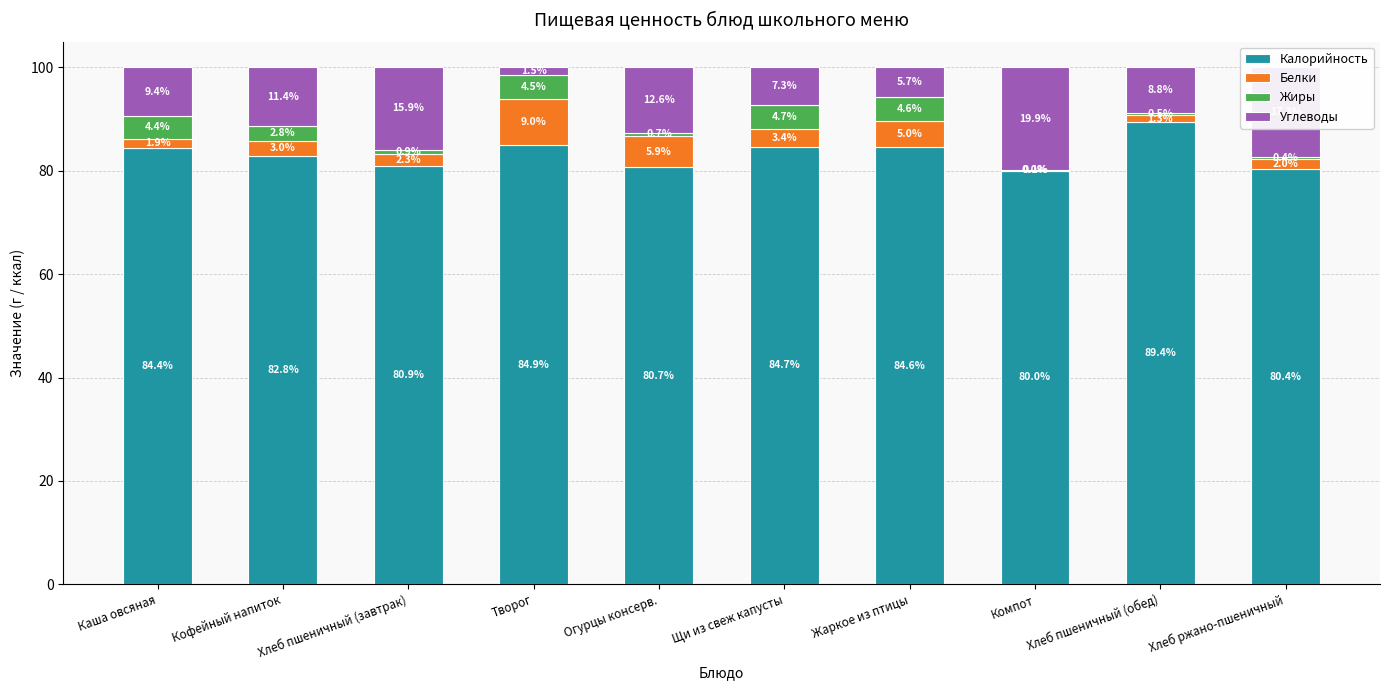

At which label does Калорийность first exceed 84?

Каша овсяная